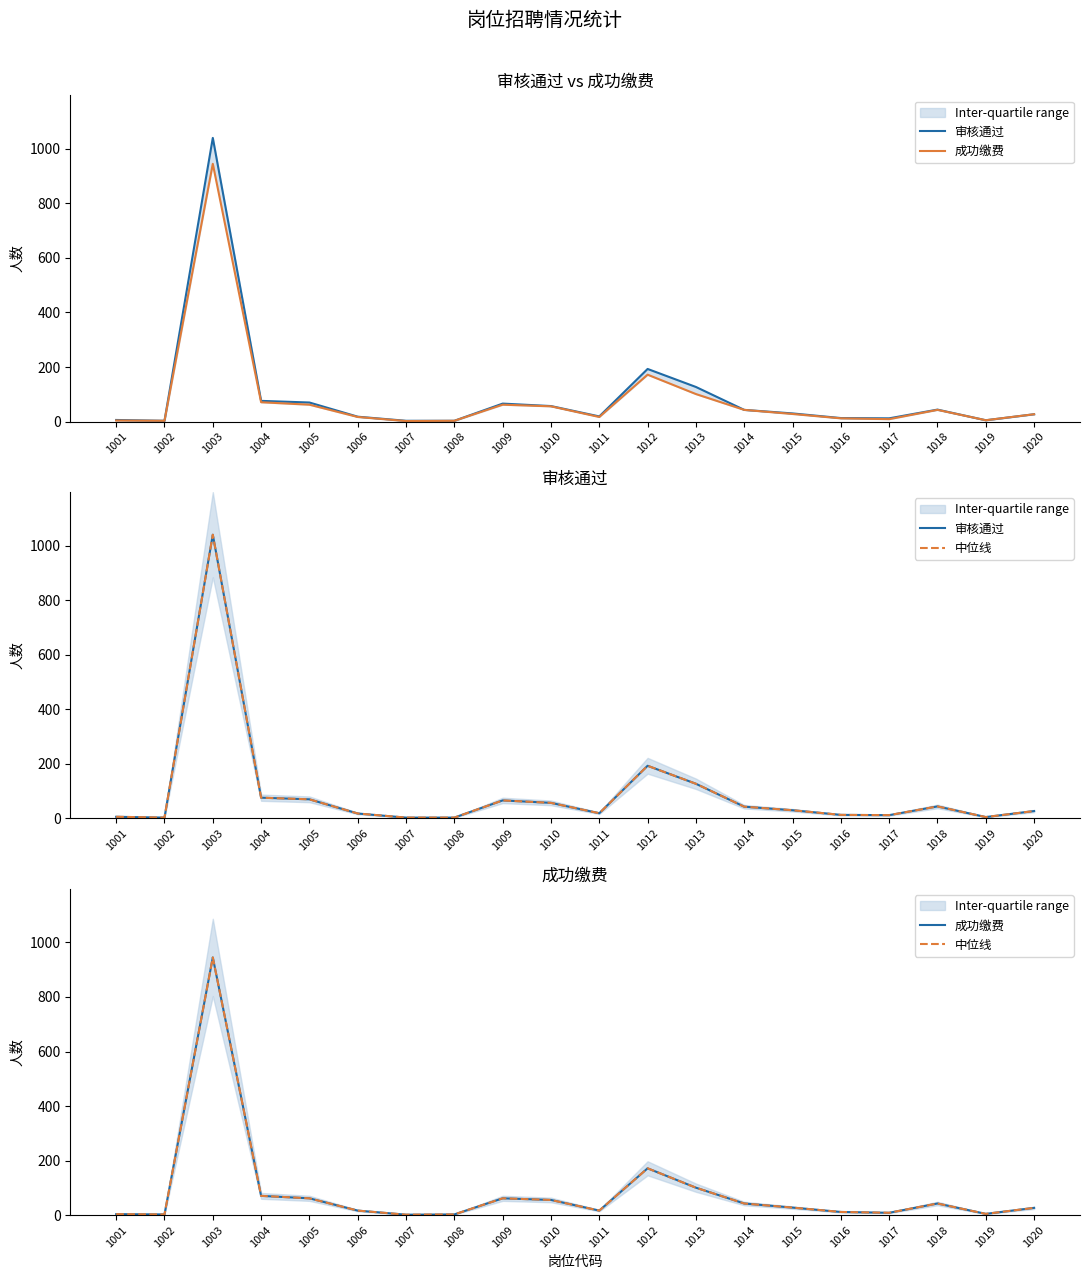

How many distinct data groups are displayed?

3